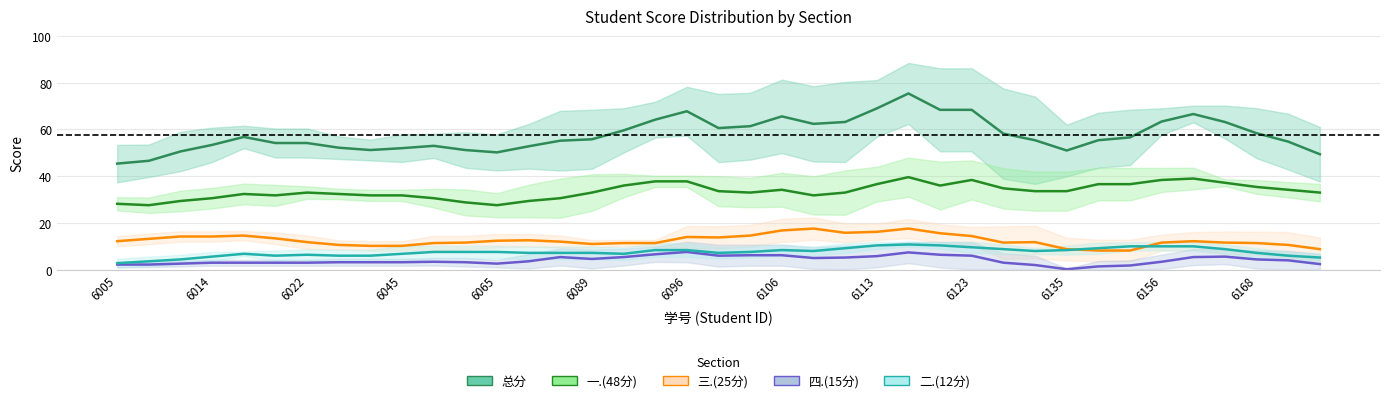

How many interior local valleys does the 二.(12分) series have?

5